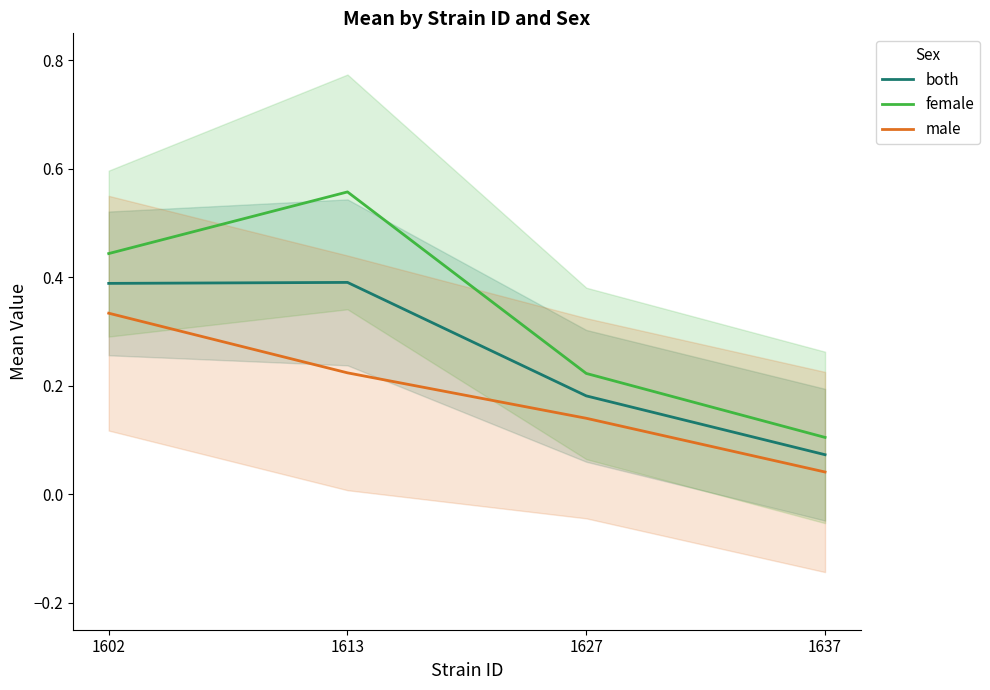

What is the sum of all female values?

1.3